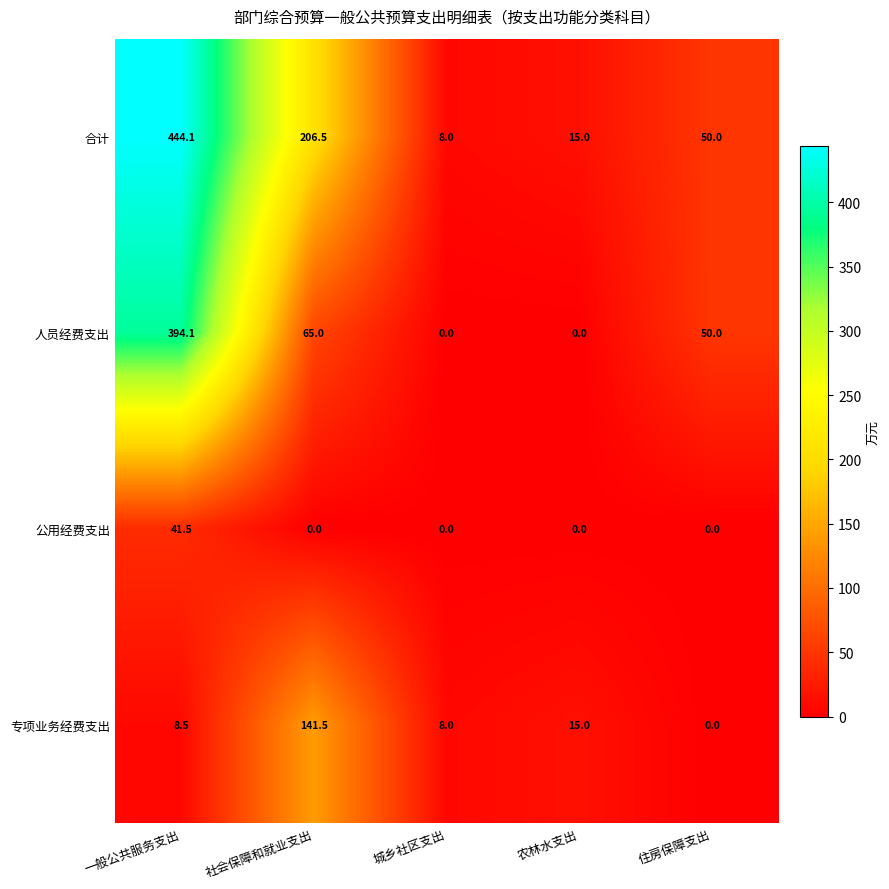

What is the total value across all series at 一般公共服务支出?

888.2